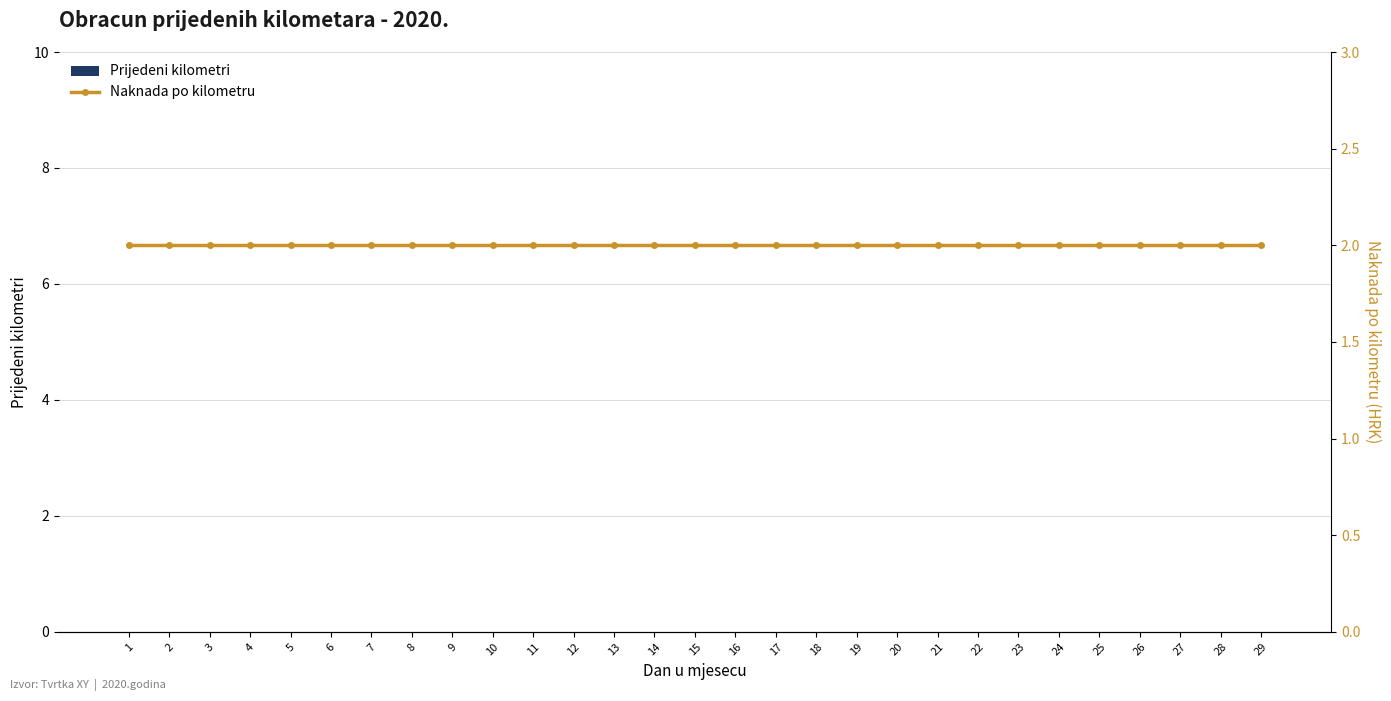

The Naknada po kilometru series shows 2 at 4. True or false?

True